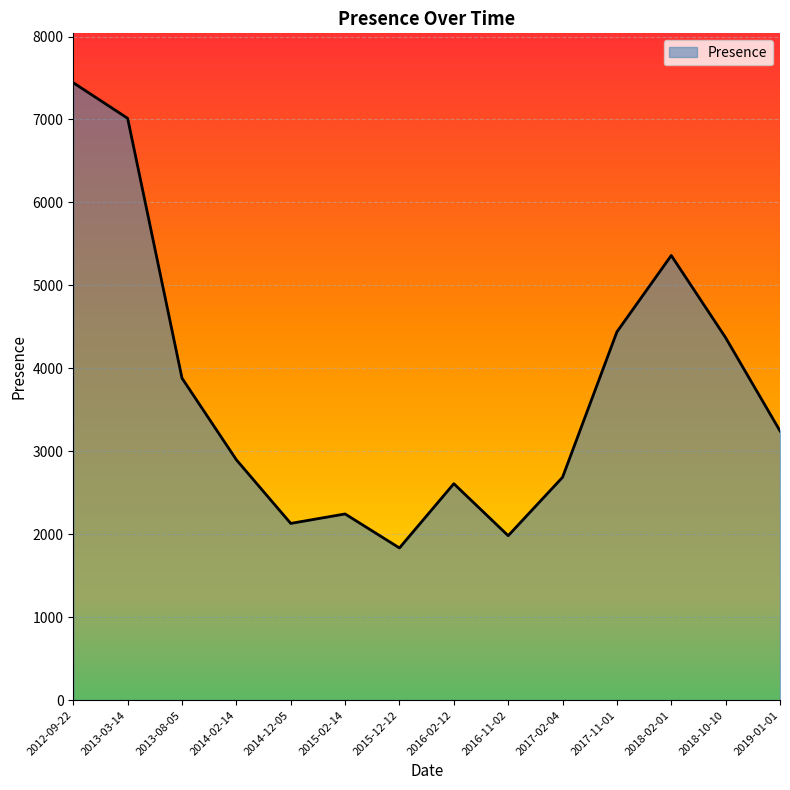

True or false: the data shows 1834 at 2015-12-12.

True